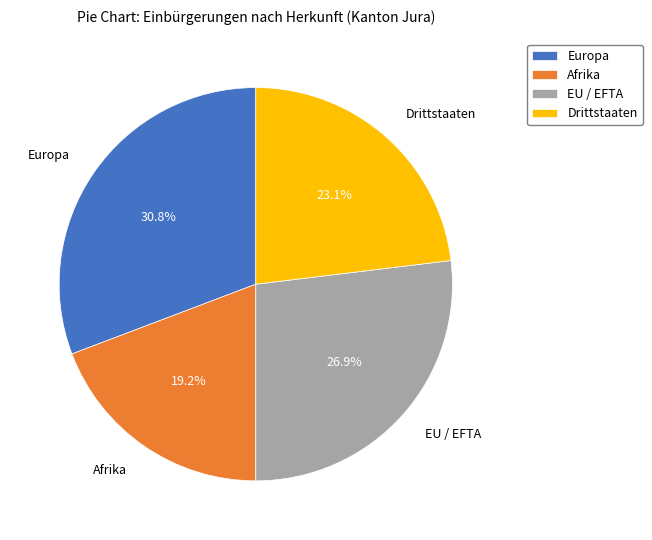

Between Drittstaaten and Europa, which is larger?

Europa